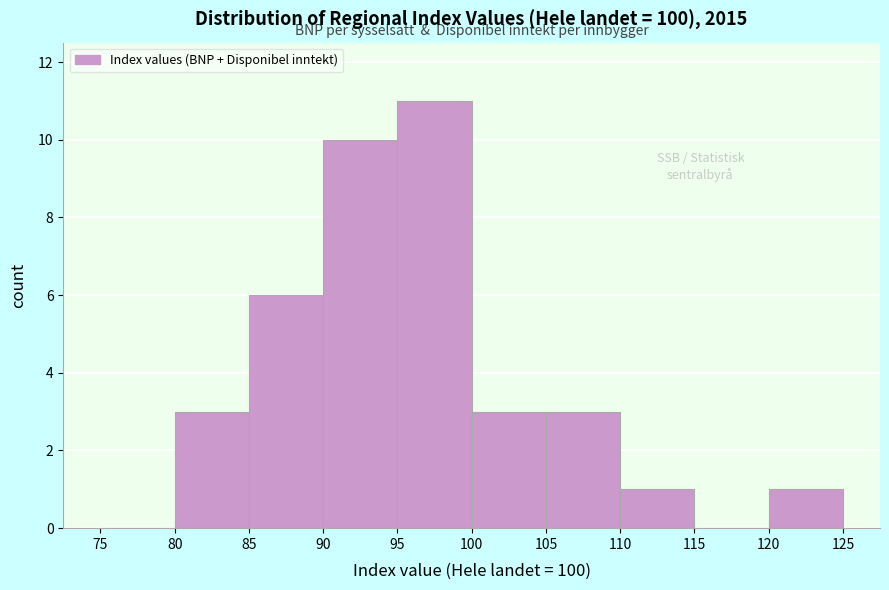

Reading left to right, transcribe this chart: for each bar, give the range it covers on the x-axis and its height. The values are not printed on the chart, so give them approximately, as read against the axis.

75 to 80: 0
80 to 85: 3
85 to 90: 6
90 to 95: 10
95 to 100: 11
100 to 105: 3
105 to 110: 3
110 to 115: 1
115 to 120: 0
120 to 125: 1